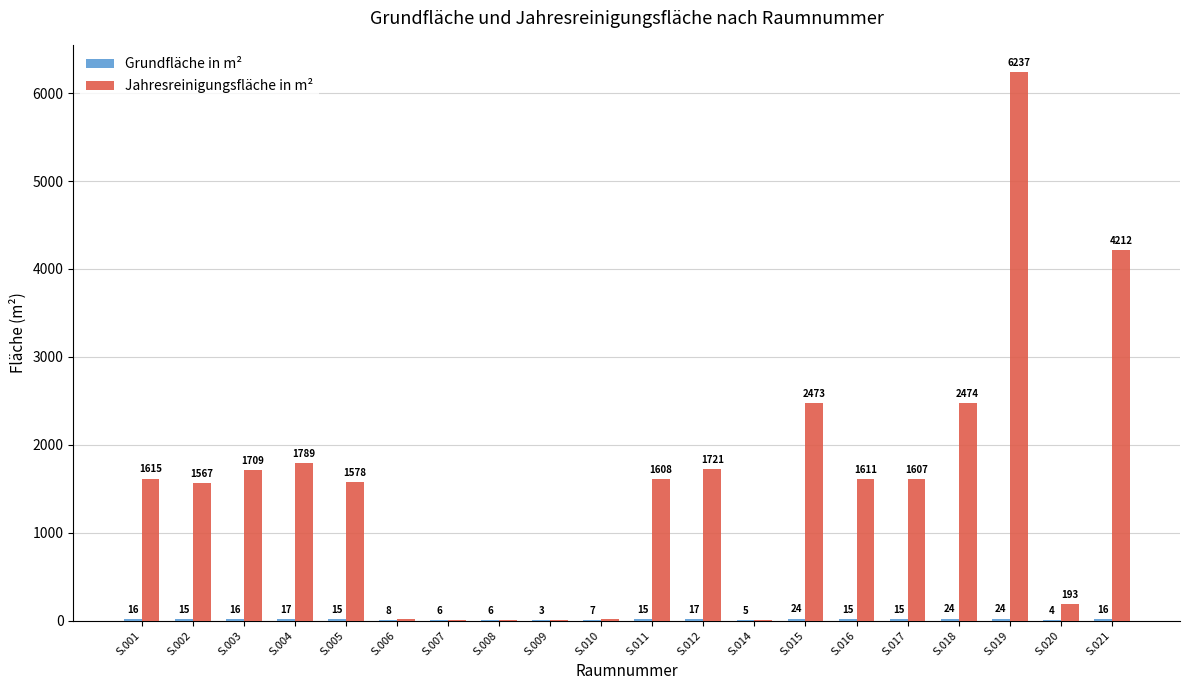

What is the highest value of the Jahresreinigungsfläche in m² series?

6237.4